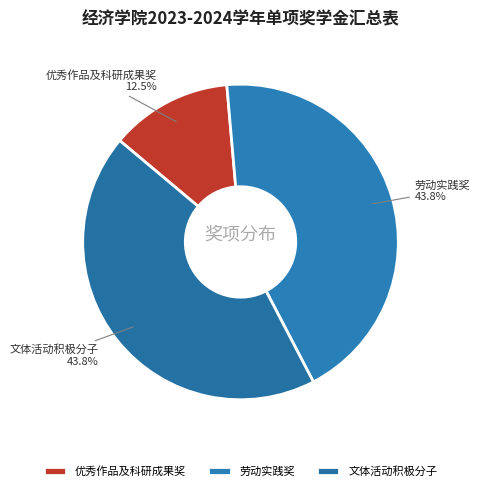

What is the smallest slice in the pie chart?

优秀作品及科研成果奖